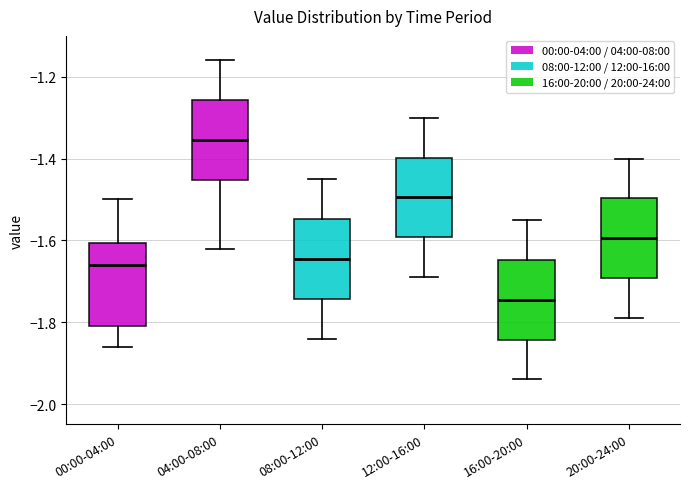

Reading left to right, transcribe this box plot: for each box, give where its median line is, the range the box spans, and where its two whiskers end, as read against the y-axis. The values are not printed on the chart, so give them approximately, as read against the axis.

00:00-04:00: median -1.66, box -1.80 to -1.60, whiskers -1.86 to -1.50
04:00-08:00: median -1.36, box -1.46 to -1.26, whiskers -1.62 to -1.16
08:00-12:00: median -1.64, box -1.74 to -1.54, whiskers -1.84 to -1.44
12:00-16:00: median -1.50, box -1.60 to -1.40, whiskers -1.68 to -1.30
16:00-20:00: median -1.74, box -1.84 to -1.64, whiskers -1.94 to -1.54
20:00-24:00: median -1.60, box -1.70 to -1.50, whiskers -1.78 to -1.40